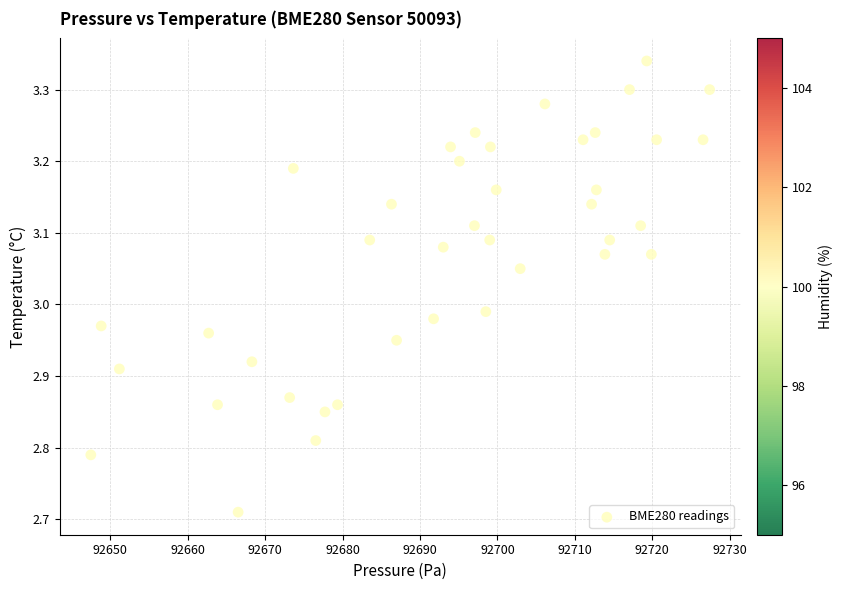

What is the range of Y values (max minus min)?

0.6